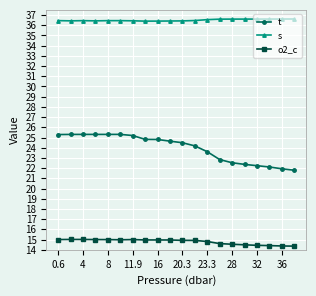

Which series has the widest spread of values?

t